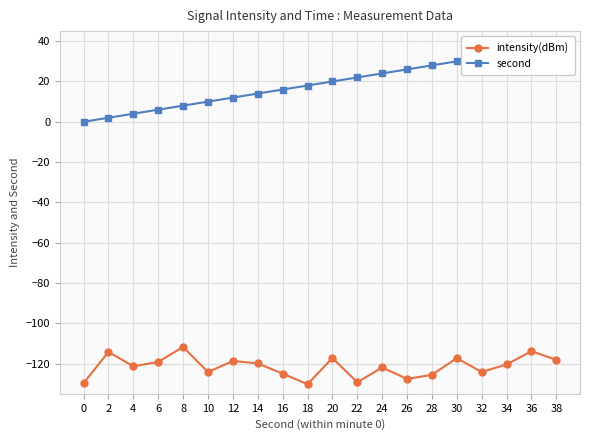

What are all the series names shown in the legend?

intensity(dBm), second